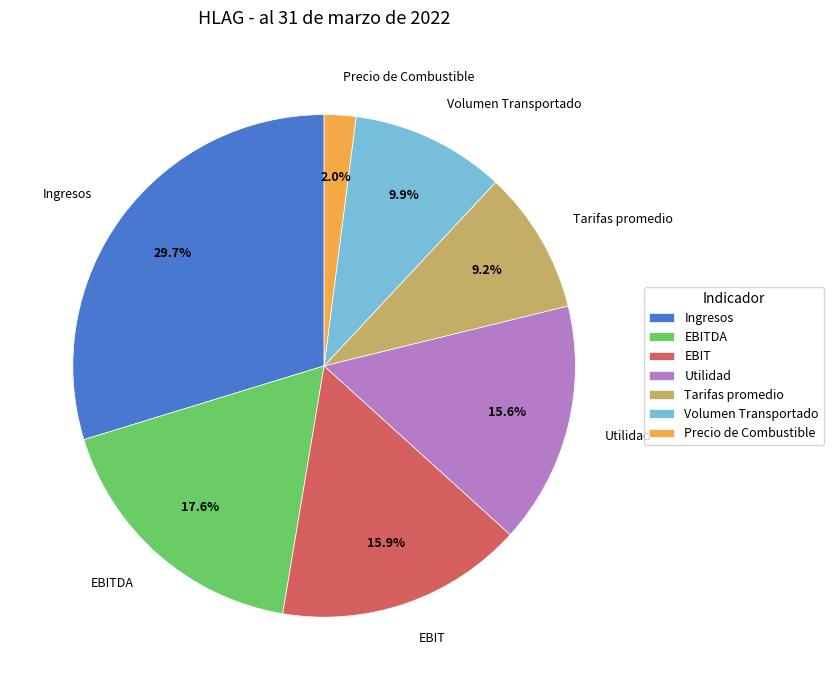

The EBIT slice represents 8% of the pie. True or false?

False